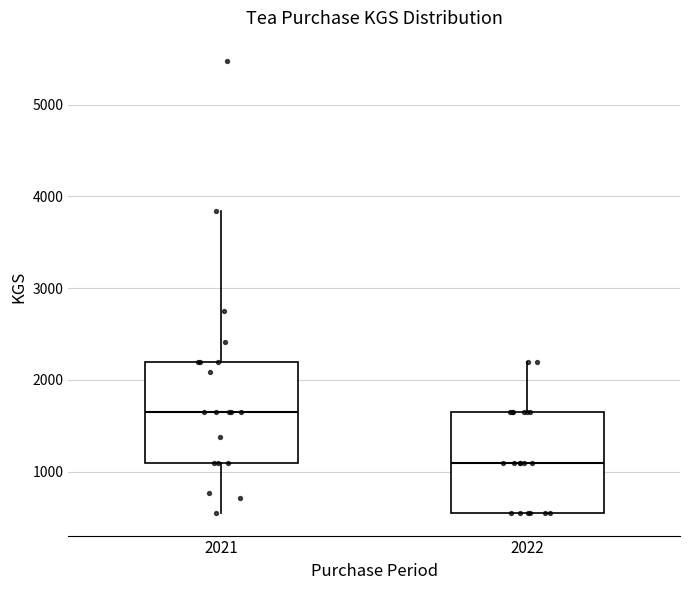

Reading left to right, read every box against the y-axis: the position of its median line, the range the box covers, and the ends of its whiskers. The values are not printed on the chart, so give them approximately, as read against the axis.

2021: median 1600, box 1100 to 2200, whiskers 500 to 3800
2022: median 1100, box 500 to 1600, whiskers 500 to 2200